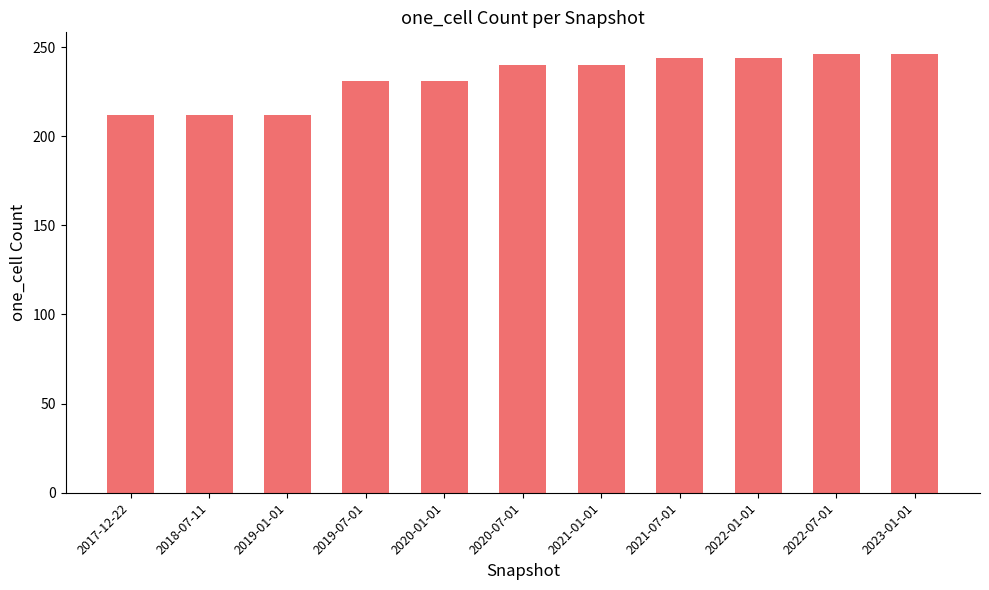

Read the value at 2018-07-11, to the nearest 10.

210